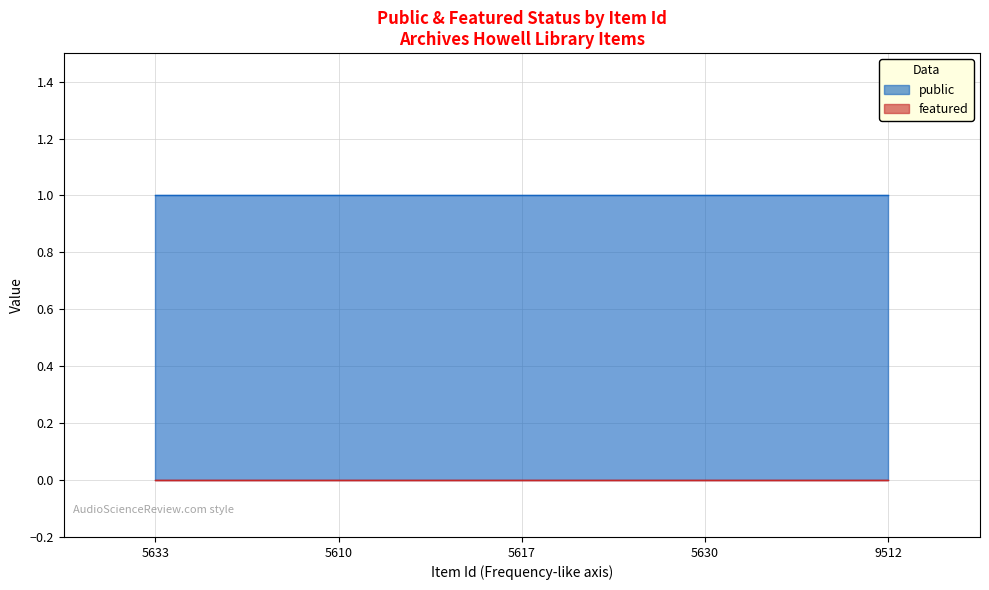

Rank the series at 9512 from lowest to highest value.

featured, public